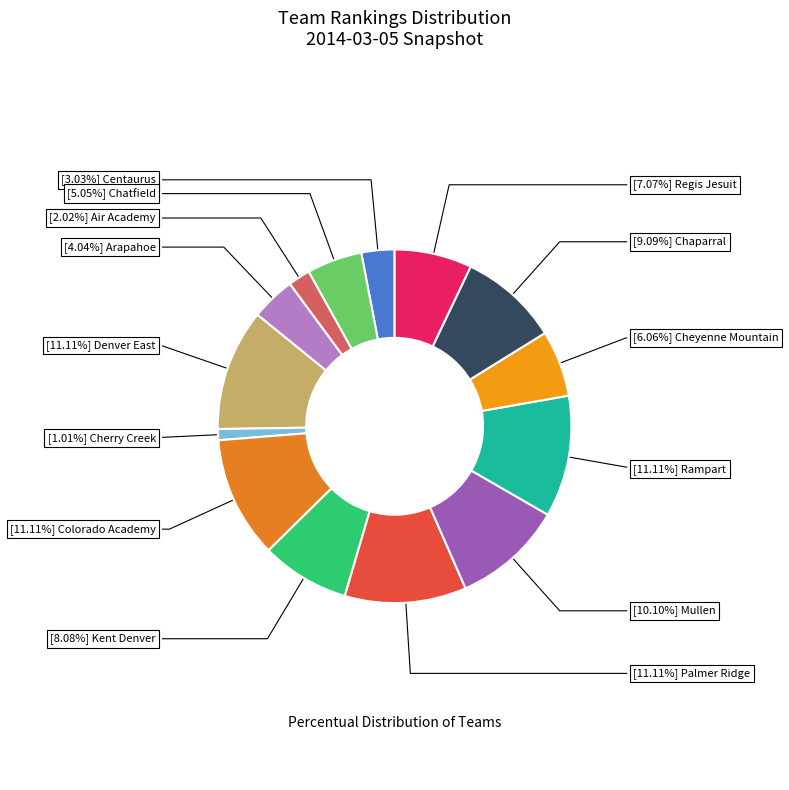

How many slices are in this pie chart?

14